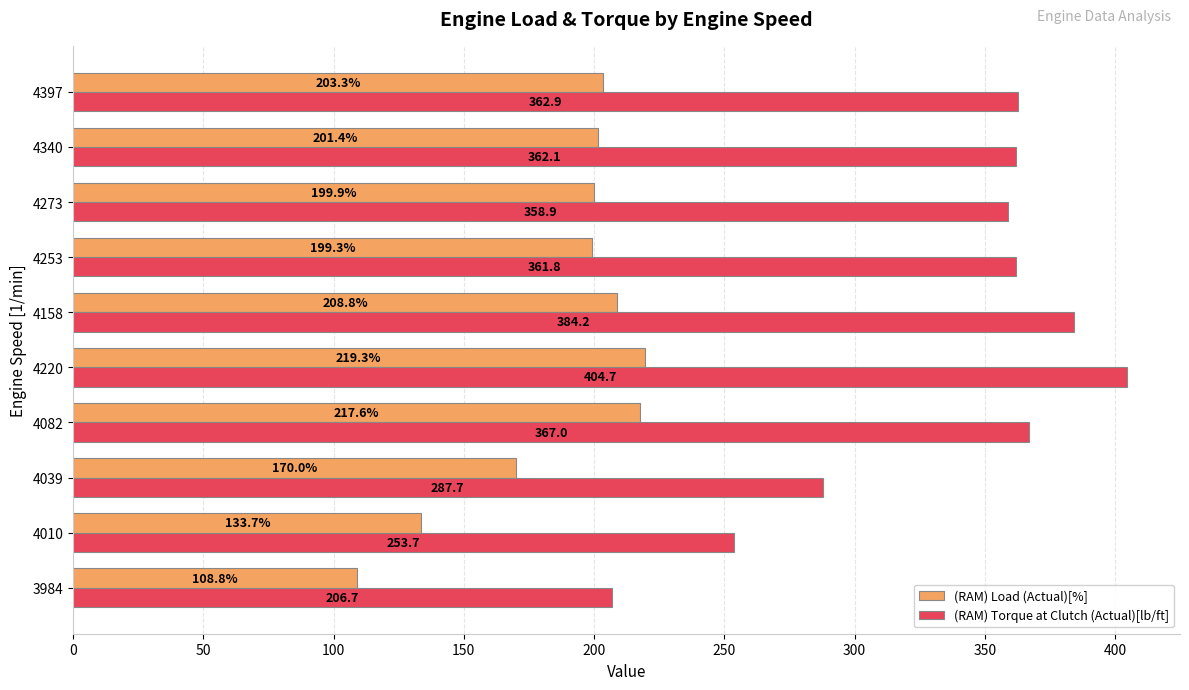

Which series changed the most between 4253 and 4340?

(RAM) Load (Actual)[%]